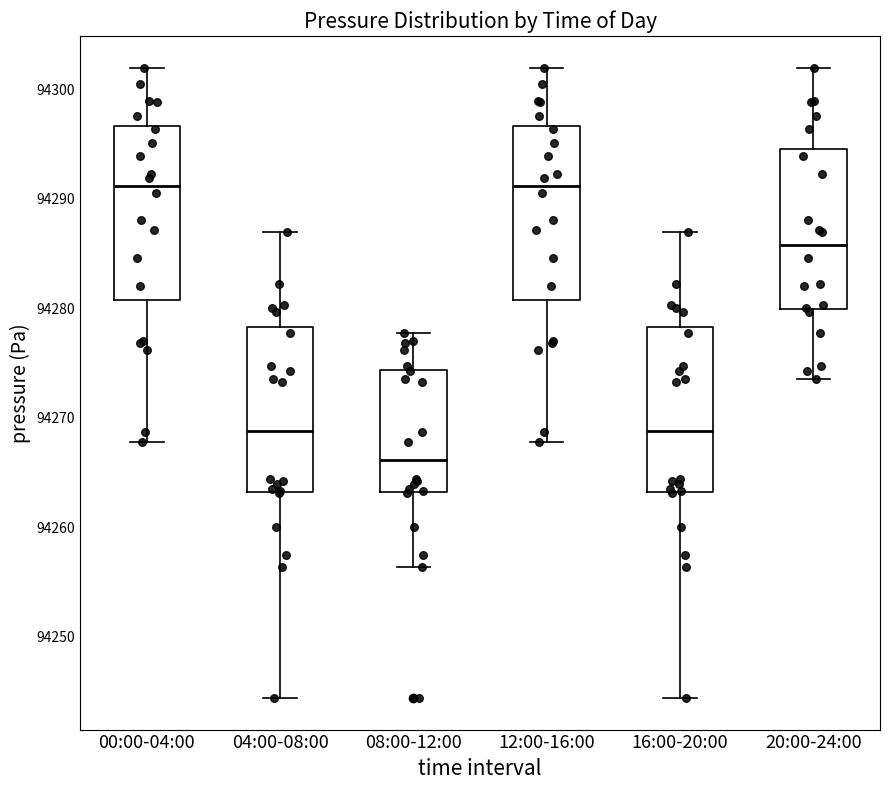

Reading left to right, transcribe this box plot: for each box, give where its median line is, the range the box spans, and where its two whiskers end, as read against the y-axis. The values are not printed on the chart, so give them approximately, as read against the axis.

00:00-04:00: median 94291, box 94281 to 94297, whiskers 94268 to 94302
04:00-08:00: median 94269, box 94263 to 94278, whiskers 94244 to 94287
08:00-12:00: median 94266, box 94263 to 94274, whiskers 94256 to 94278
12:00-16:00: median 94291, box 94281 to 94297, whiskers 94268 to 94302
16:00-20:00: median 94269, box 94263 to 94278, whiskers 94244 to 94287
20:00-24:00: median 94286, box 94280 to 94294, whiskers 94274 to 94302